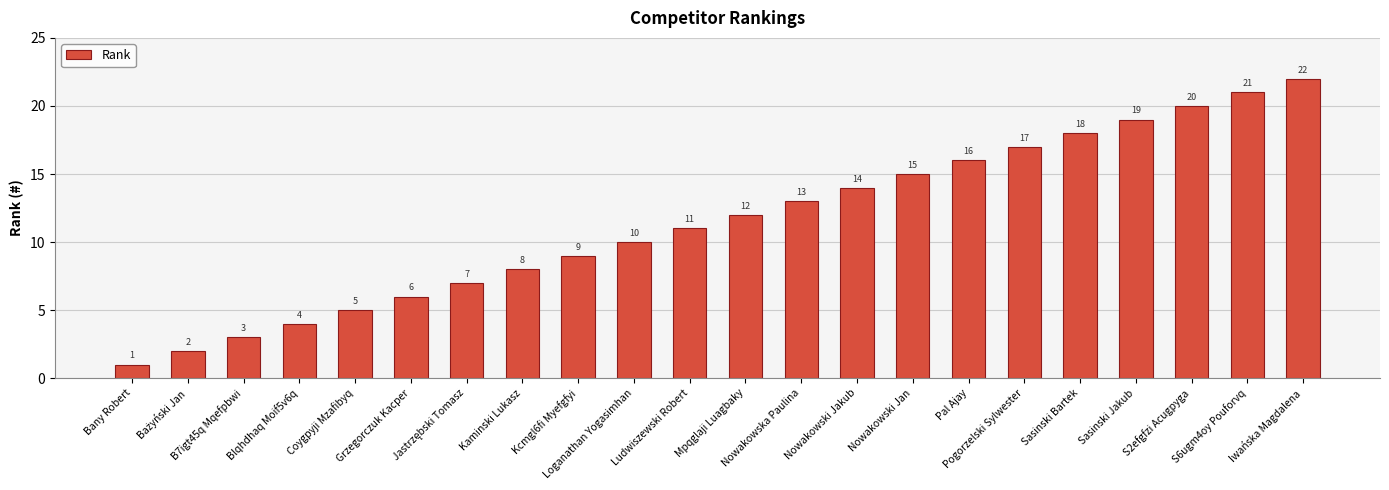

Count the number of data series in this chart.

1